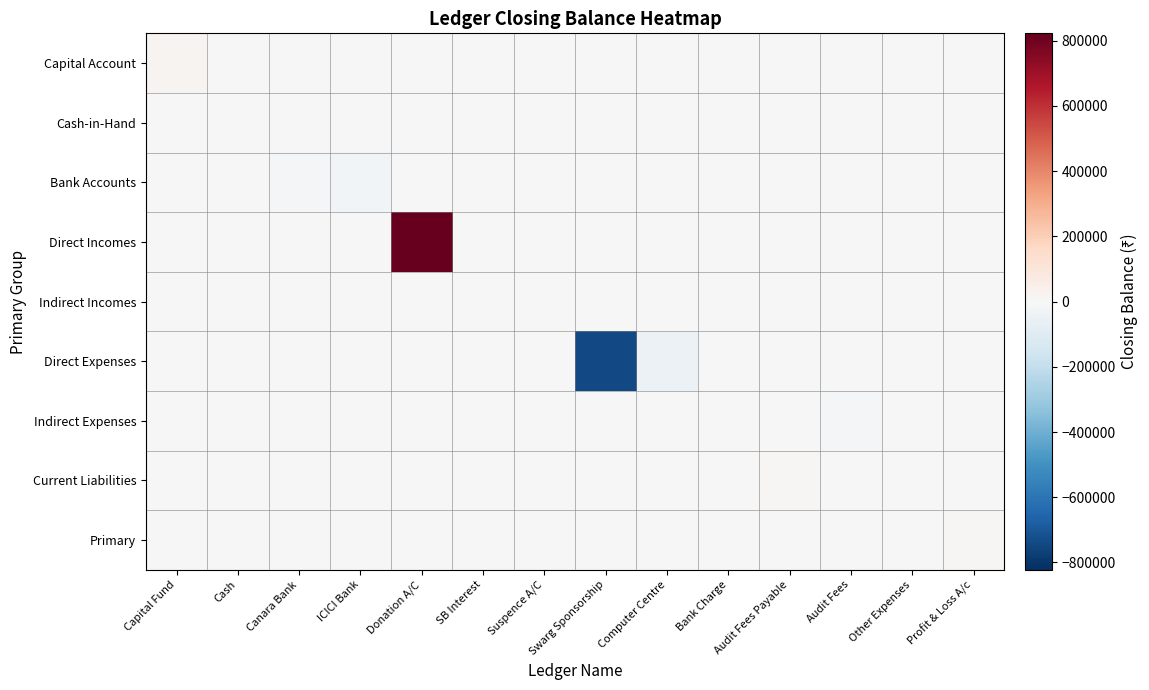

What is the greatest value displayed?

822823